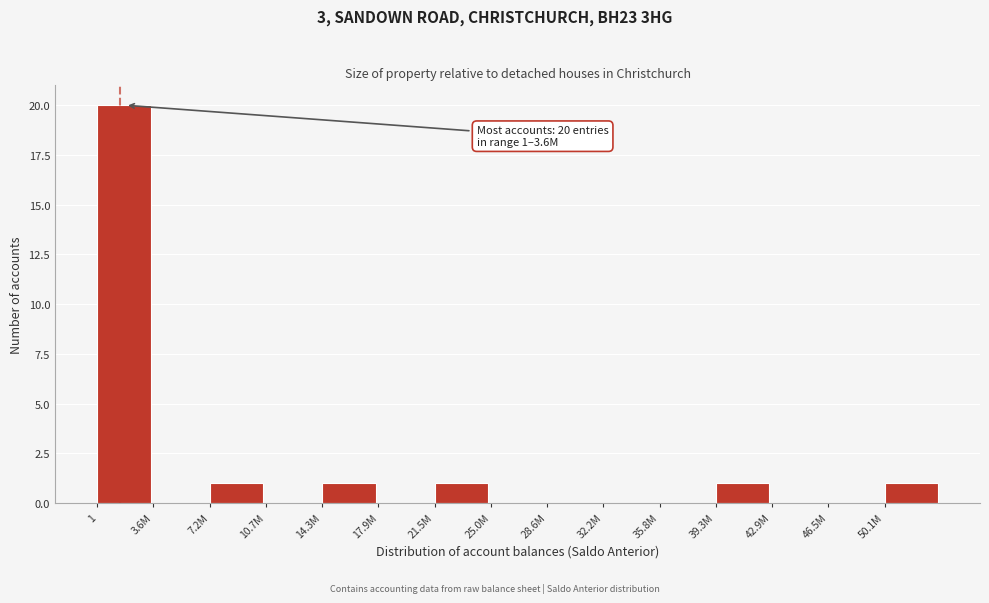

Reading left to right, list all the values displayed in this chart.

1=20	3.6M=0	7.2M=1	10.7M=0	14.3M=1	17.9M=0	21.5M=1	25.0M=0	28.6M=0	32.2M=0	35.8M=0	39.3M=1	42.9M=0	46.5M=0	50.1M=1